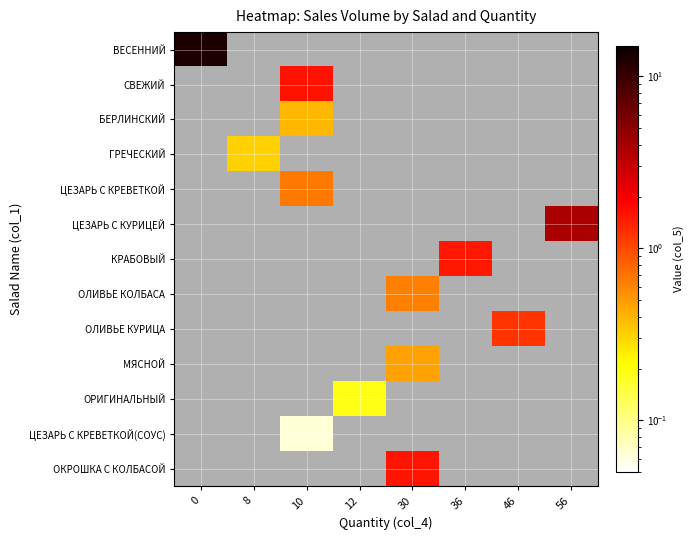

At 0, list the series in order from largest to smallest.

ВЕСЕННИЙ, СВЕЖИЙ, БЕРЛИНСКИЙ, ГРЕЧЕСКИЙ, ЦЕЗАРЬ С КРЕВЕТКОЙ, ЦЕЗАРЬ С КУРИЦЕЙ, КРАБОВЫЙ, ОЛИВЬЕ КОЛБАСА, ОЛИВЬЕ КУРИЦА, МЯСНОЙ, ОРИГИНАЛЬНЫЙ, ЦЕЗАРЬ С КРЕВЕТКОЙ(СОУС), ОКРОШКА С КОЛБАСОЙ